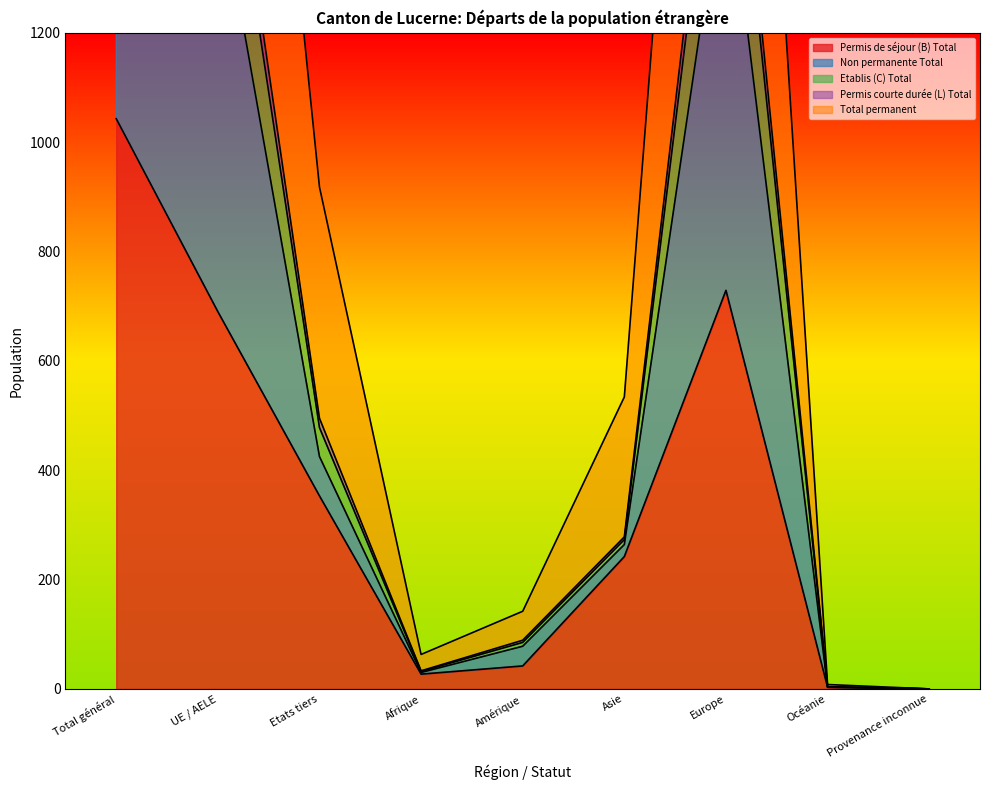

At which category does the chart reach its peak across all series?

Total général